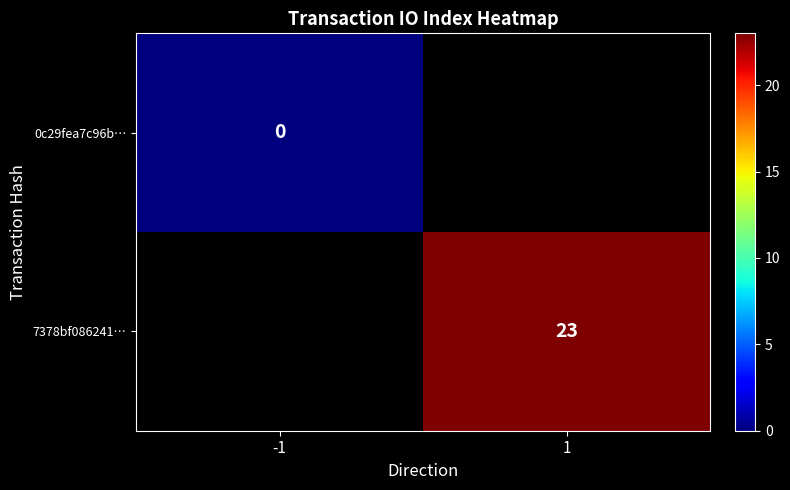

The 7378bf086241… series shows 23 at 1. True or false?

True